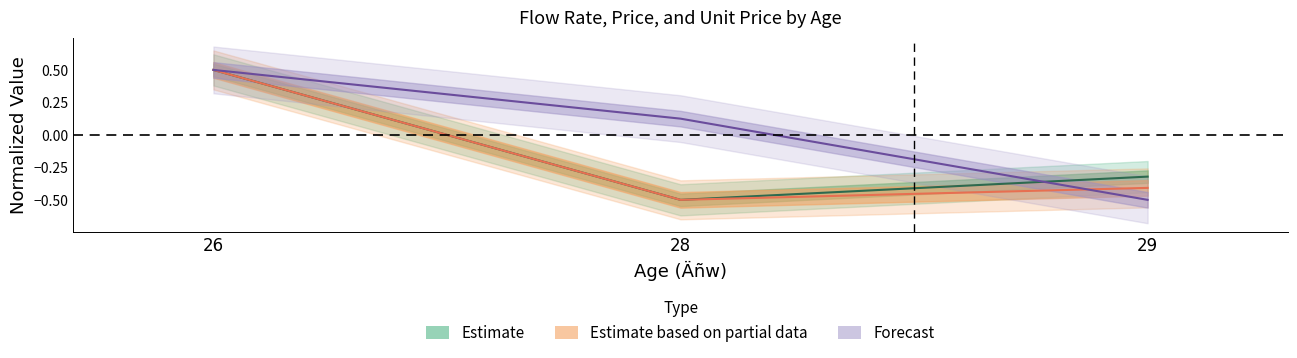

Reading left to right, list all the values displayed in this chart.

flow_rate: 0.5	-0.5	-0.3
price: 0.5	-0.5	-0.4
price_per_unit: 0.5	0.1	-0.5